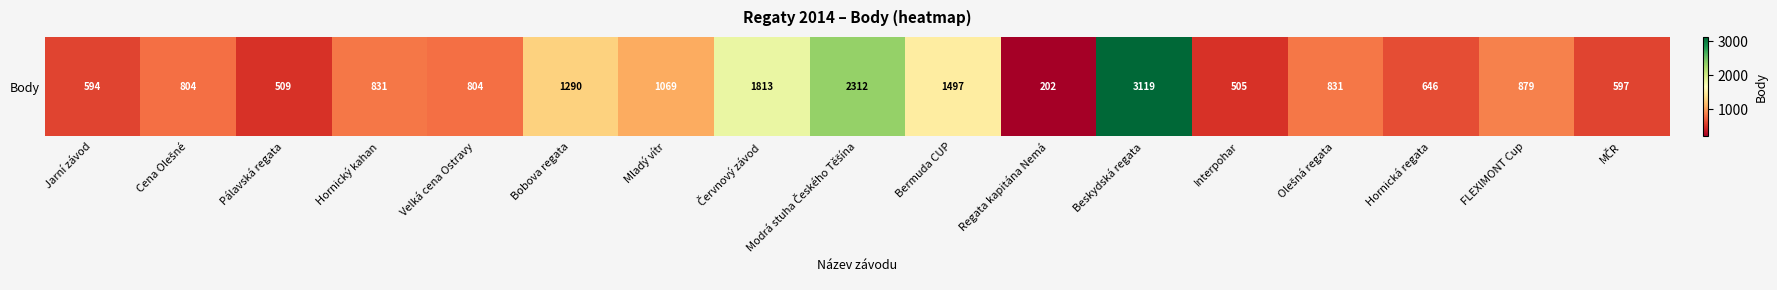

List the labels in order of value, smallest first.

Regata kapitána Nemá, Interpohar, Pálavská regata, Jarní závod, MČR, Hornická regata, Cena Olešné, Velká cena Ostravy, Hornický kahan, Olešná regata, FLEXIMONT Cup, Mladý vítr, Bobova regata, Bermuda CUP, Červnový závod, Modrá stuha Českého Těšína, Beskydská regata